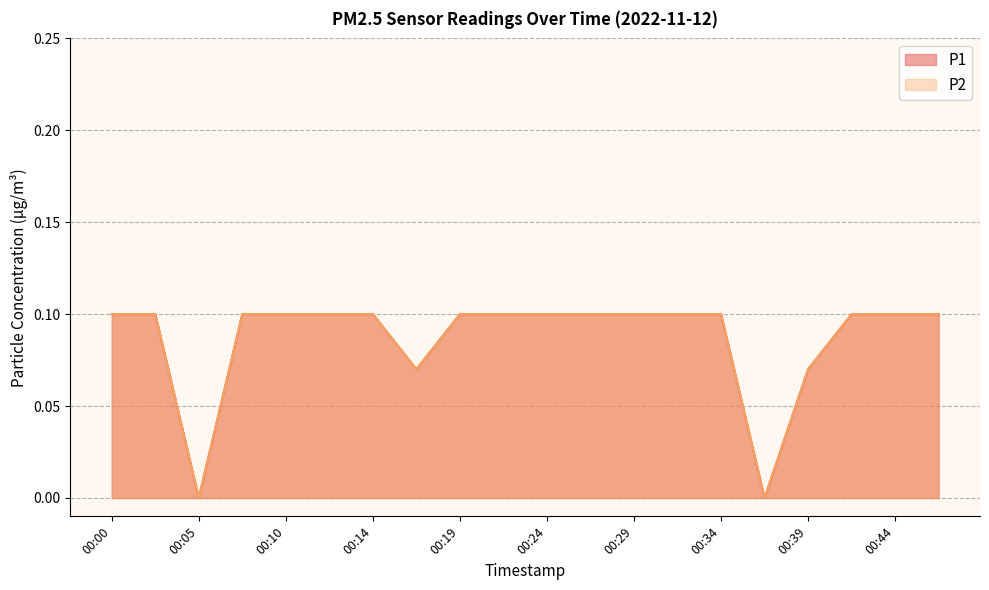

How many interior local valleys does the P1 series have?

3